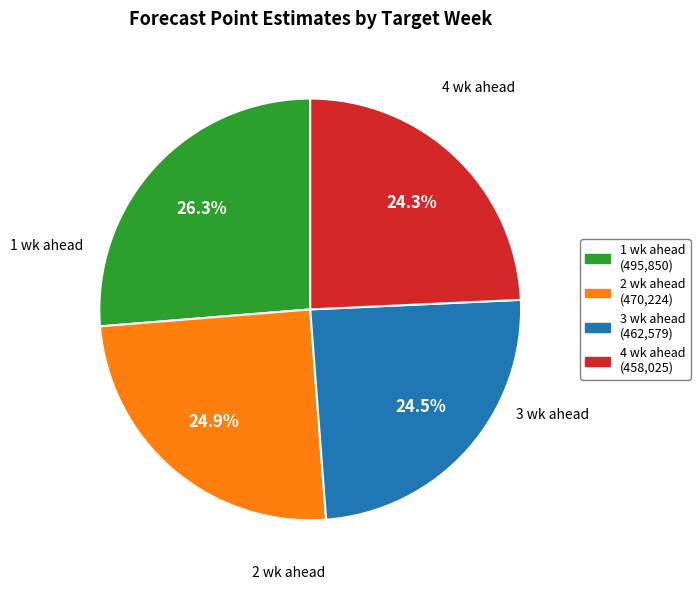

Is there a majority slice in this chart?

No